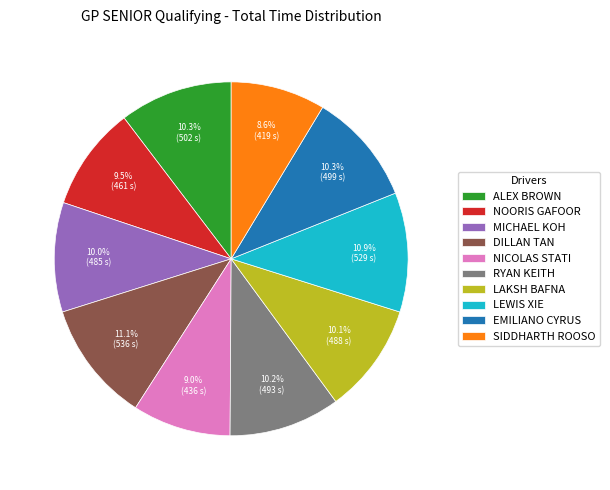

Which has a higher value, NICOLAS STATI or NOORIS GAFOOR?

NOORIS GAFOOR